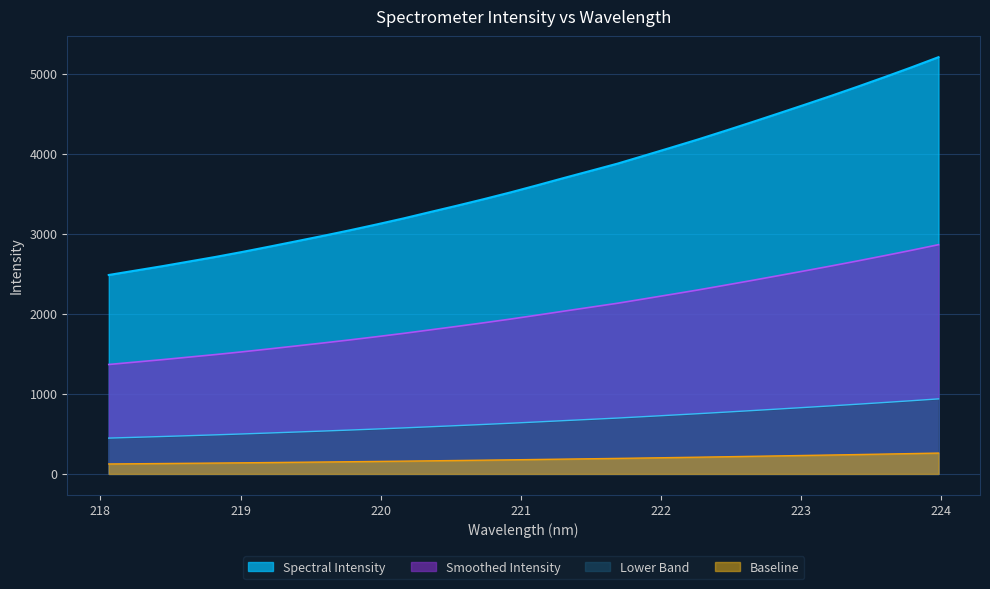

Does the chart display data point markers on the line(s)?

No